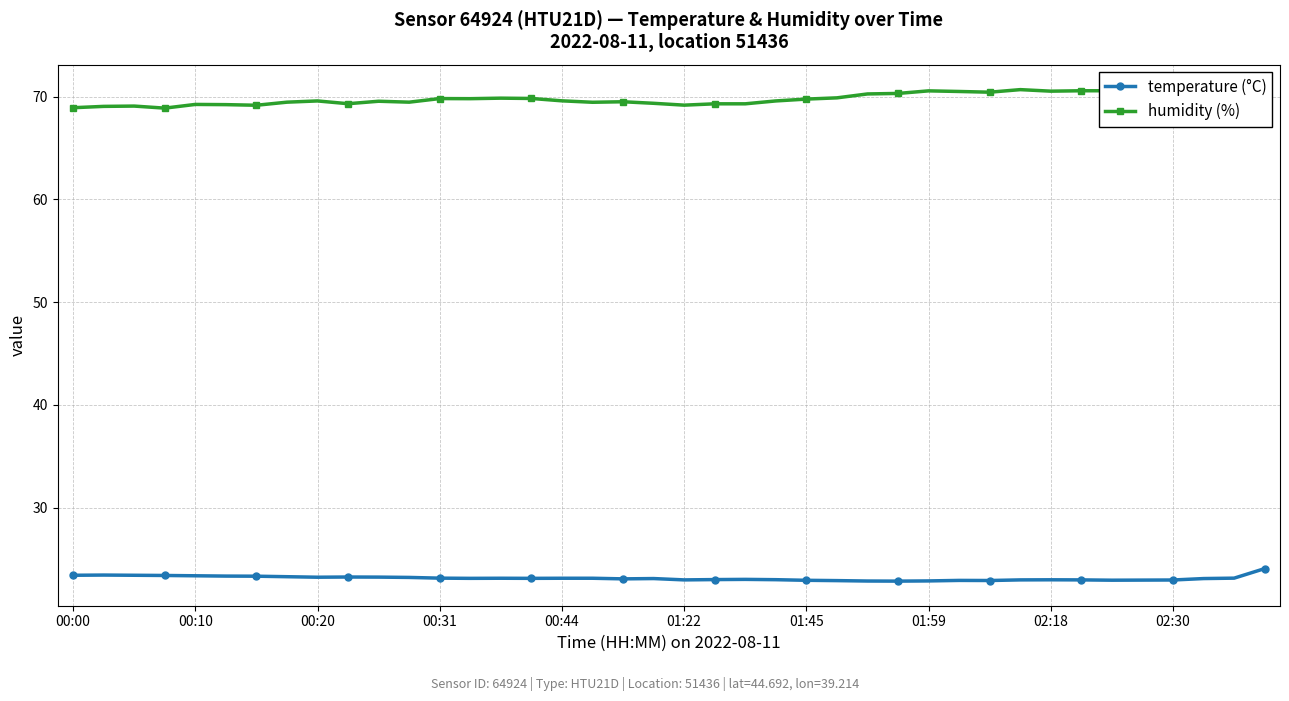

What is the difference between the maximum and minimum values in the humidity (%) series?

2.5